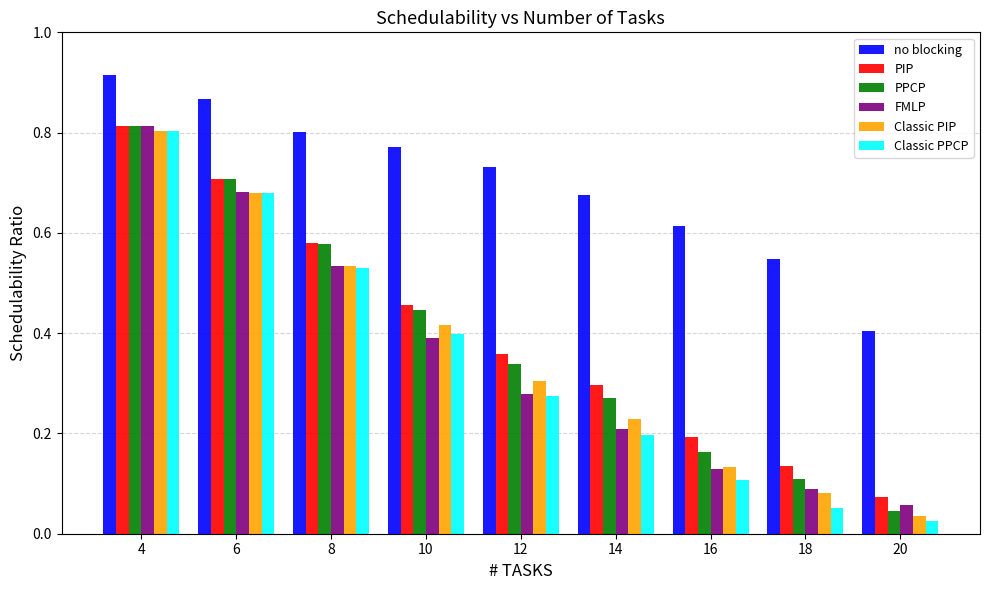

What is the sum of the Classic PPCP values at 14 and 4?

1.0